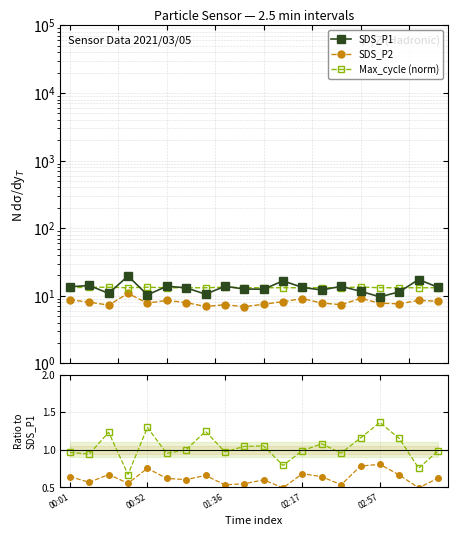

How many interior local peaks does the Max_cycle (norm) series have?

5